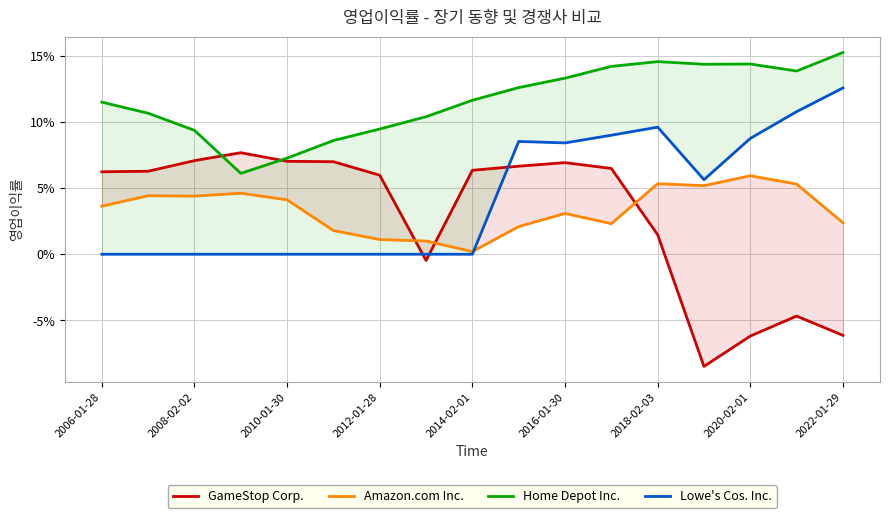

What is the smallest value displayed?

-0.1